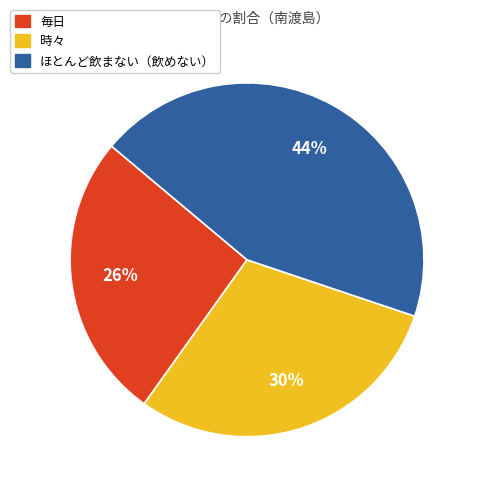

Rank the categories by value from lowest to highest.

毎日, 時々, ほとんど飲まない（飲めない）